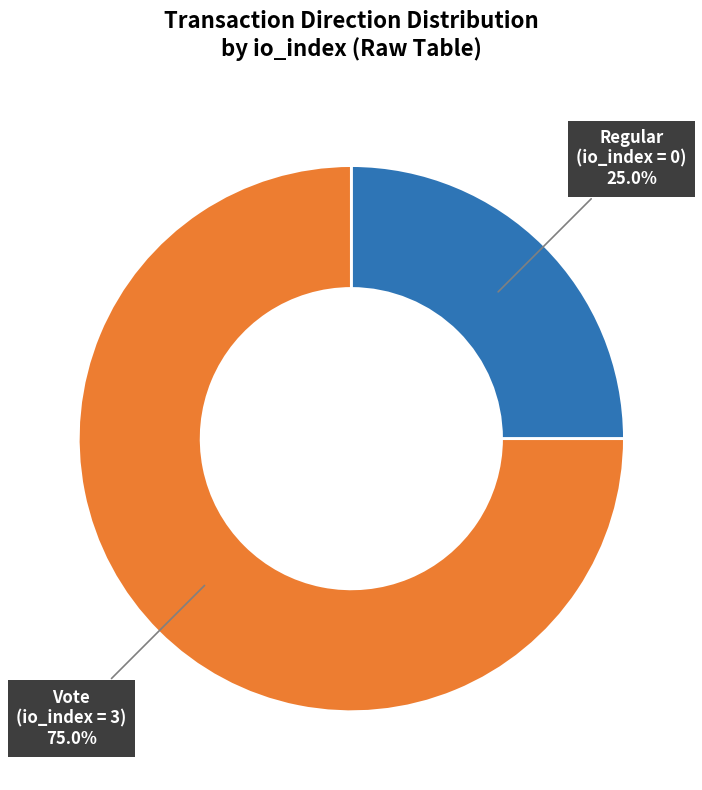

Which has a higher value, Vote or Regular?

Vote